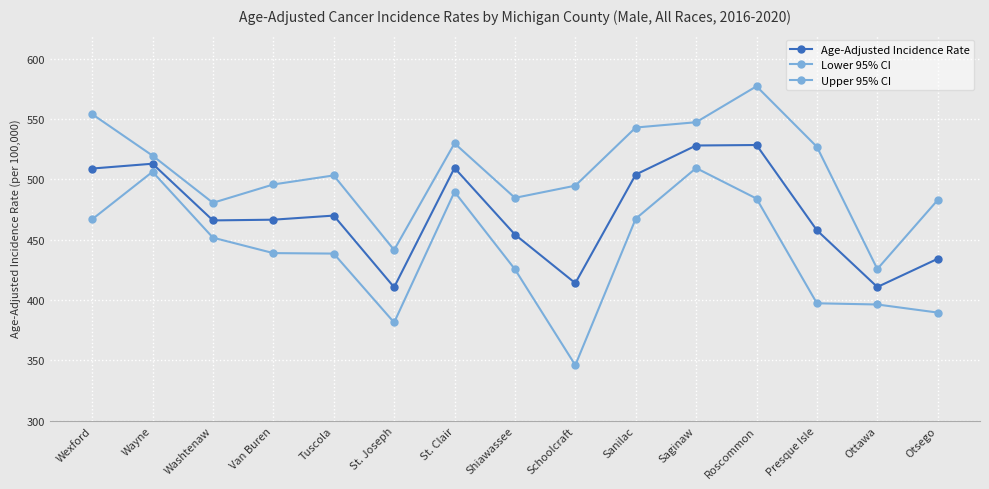

Which label corresponds to the smallest value in the chart?

Schoolcraft